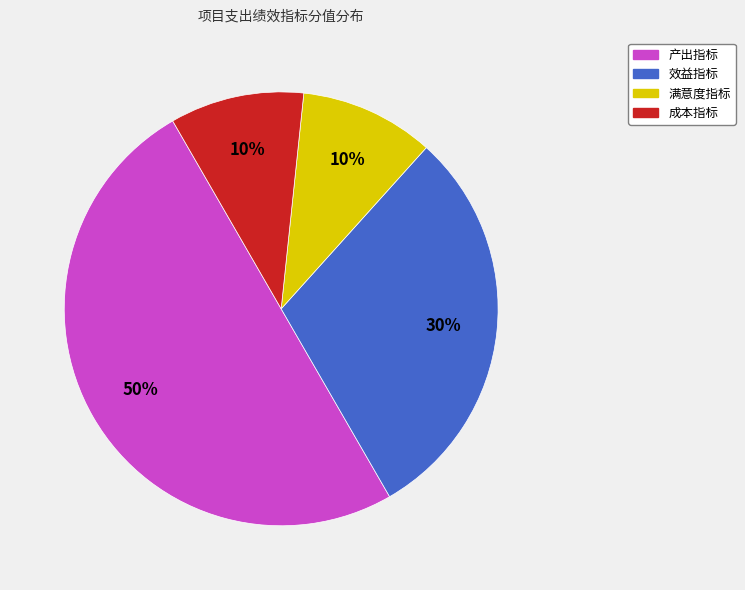

How many slices are in this pie chart?

4